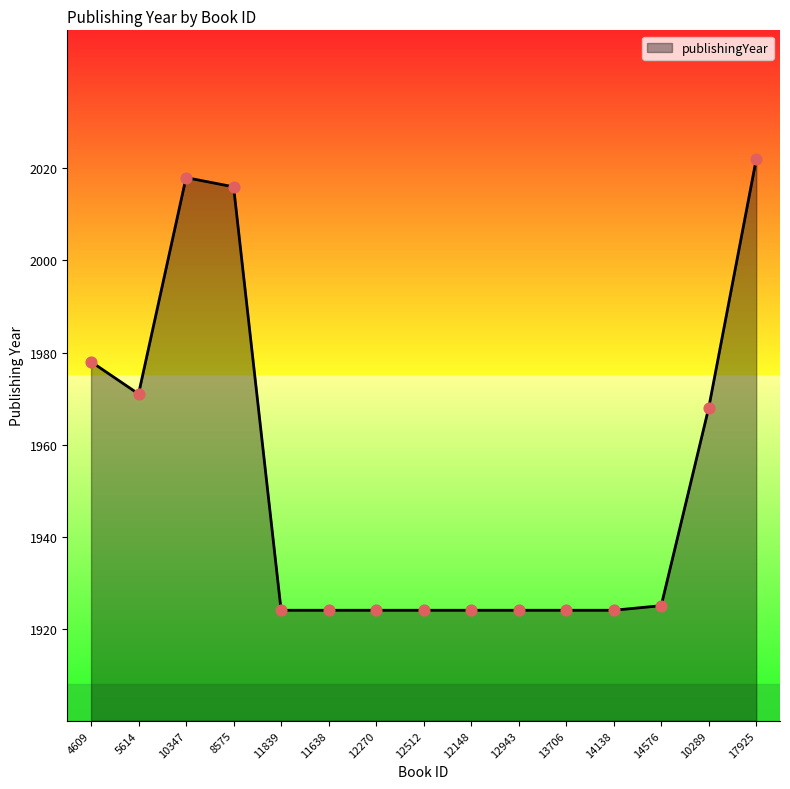

What is the change in value from 10289 to 17925?

+54